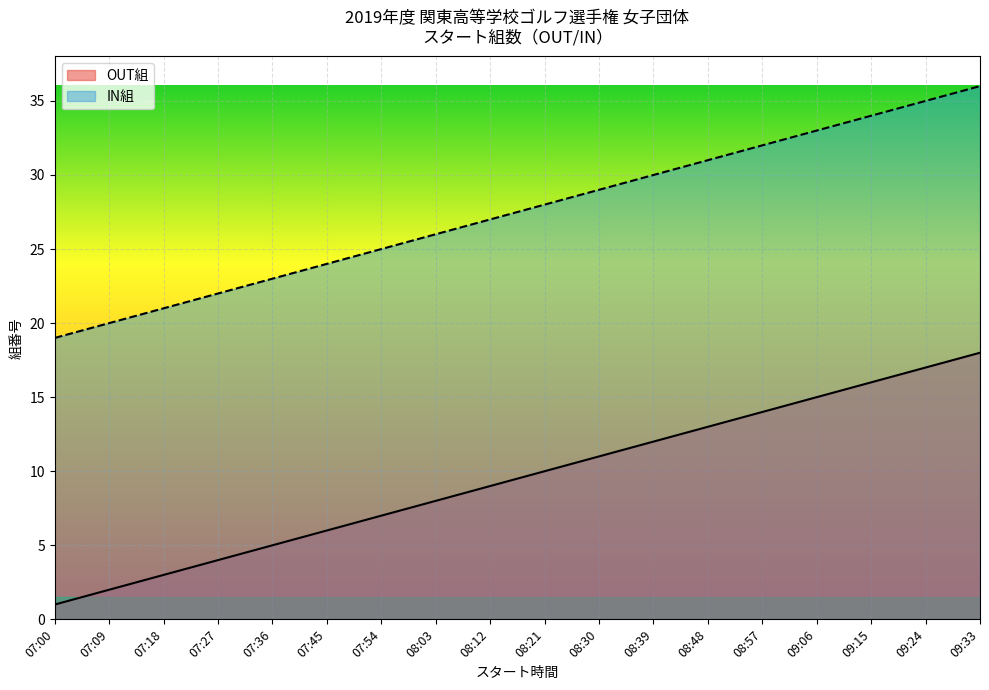

Rank the series by their maximum value, from lowest to highest.

OUT組, IN組